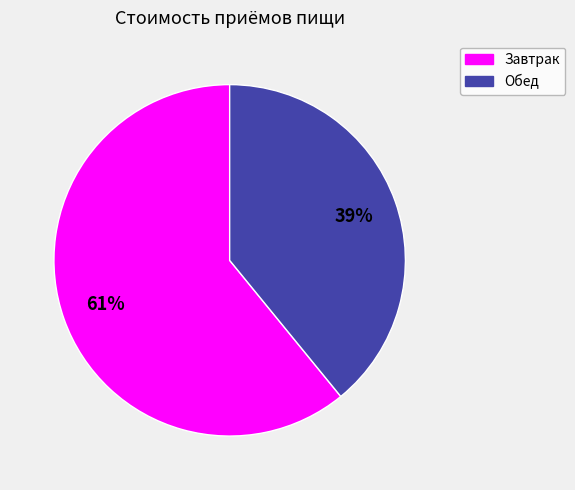

Does Завтрак represent more than half of the total?

Yes